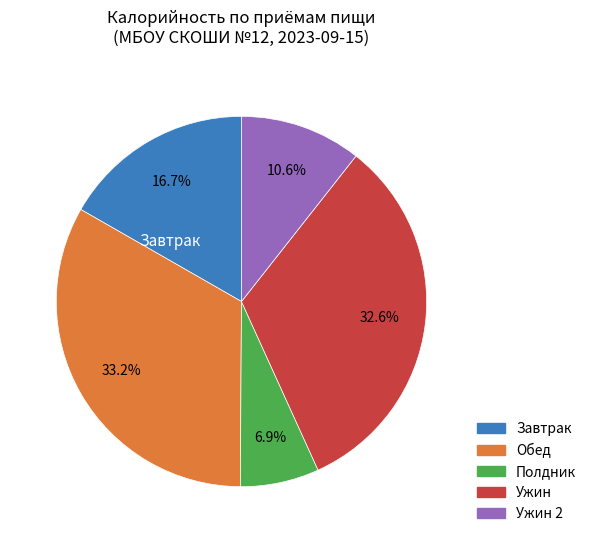

Does any single category account for the majority?

No